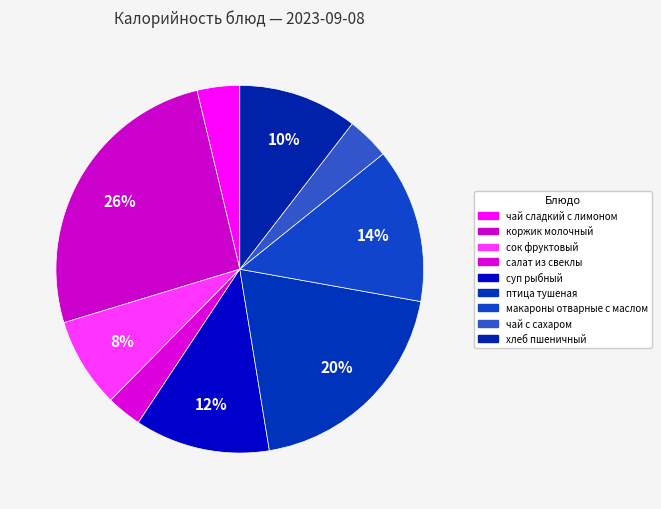

Rank the categories by value from lowest to highest.

салат из свеклы, чай сладкий с лимоном, чай с сахаром, сок фруктовый, хлеб пшеничный, суп рыбный, макароны отварные с маслом, птица тушеная, коржик молочный